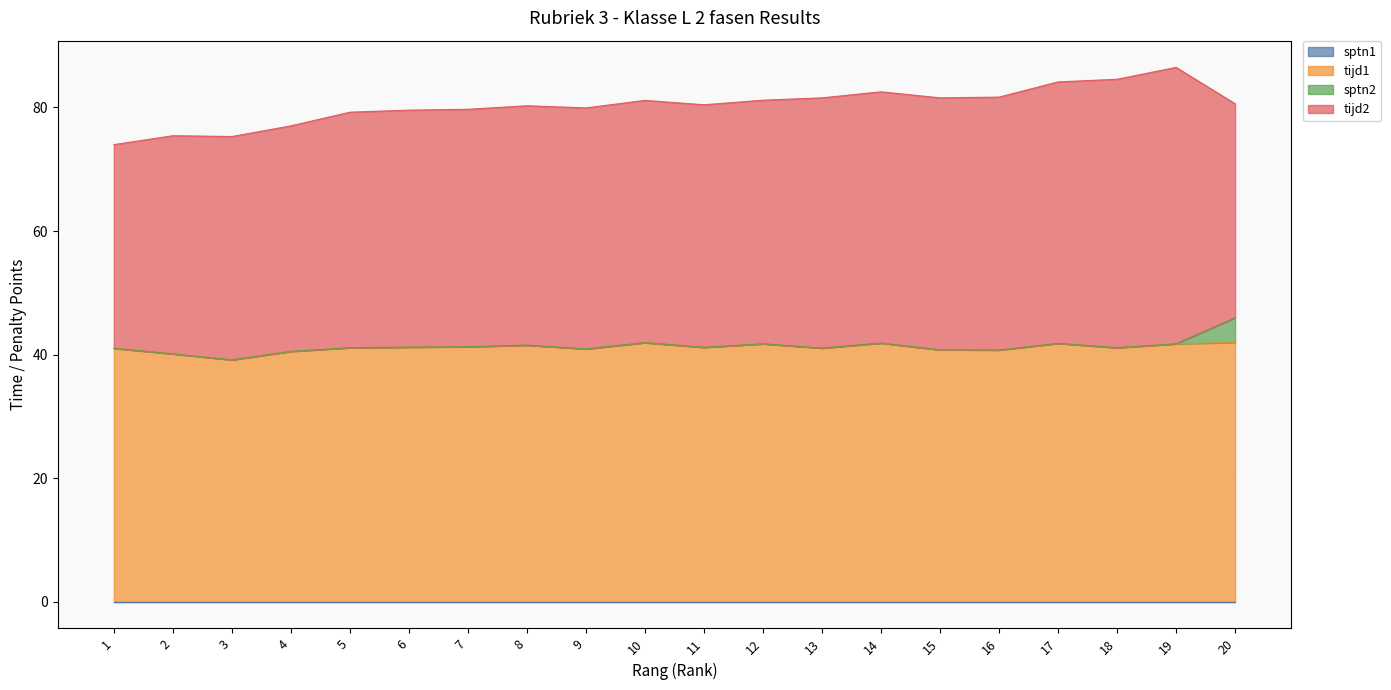

Is it true that sptn1 equals 0.0 at 20?

True